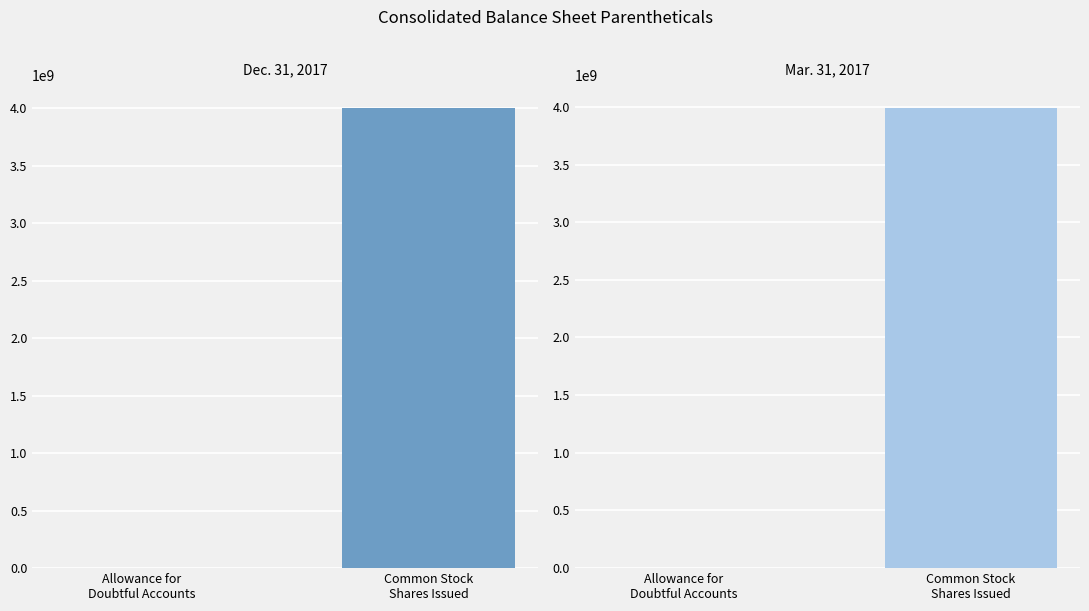

True or false: Dec. 31, 2017 has a value of 227 at Allowance for
Doubtful Accounts.

False